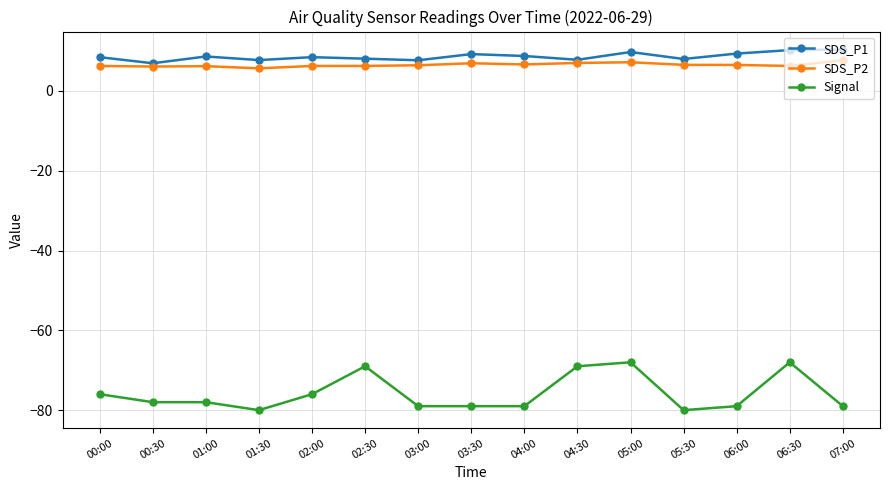

True or false: SDS_P1 has more than 1 points higher than both neighbors.

True